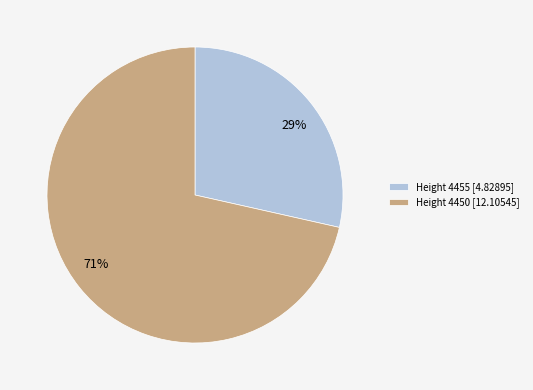

To the nearest percent, what portion does Height 4450 [12.10545] represent?

71%